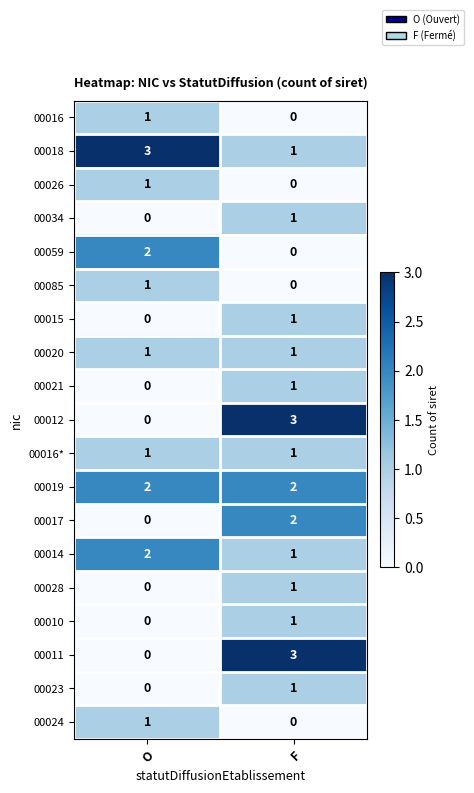

How many positive values does the 00085 series have?

1